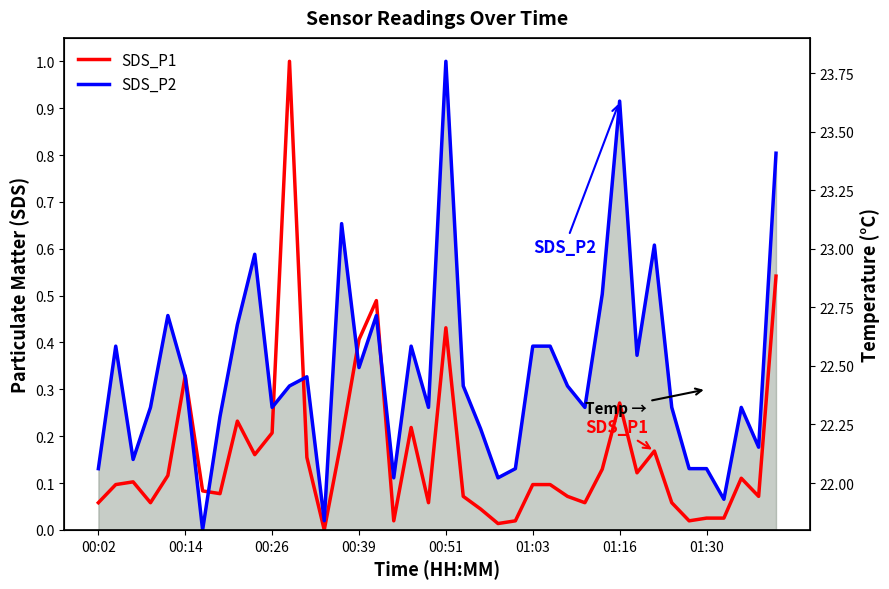

What is the value of the SDS_P1 point at the 3rd from the left?

0.1